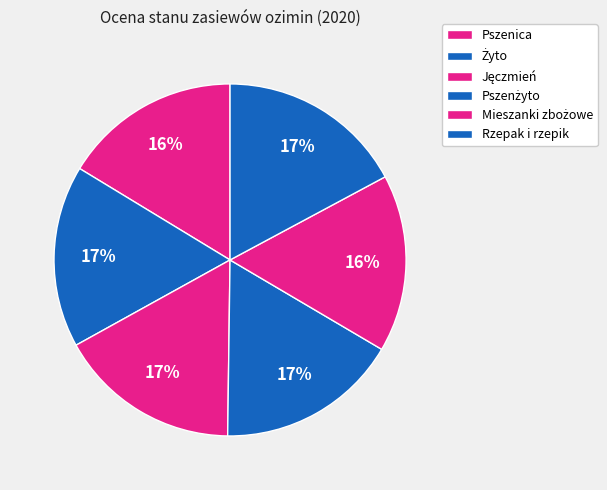

Does any single category account for the majority?

No